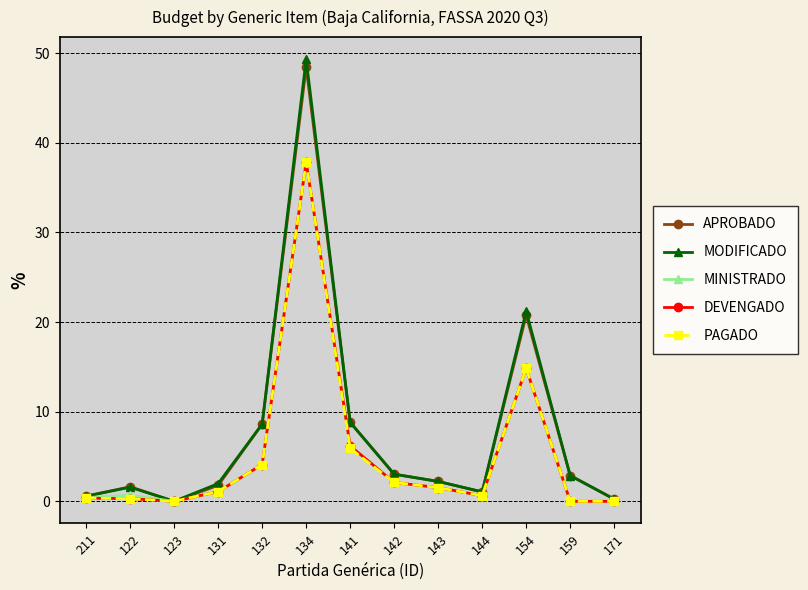

At how many categories does at least one series exceed 5?

4